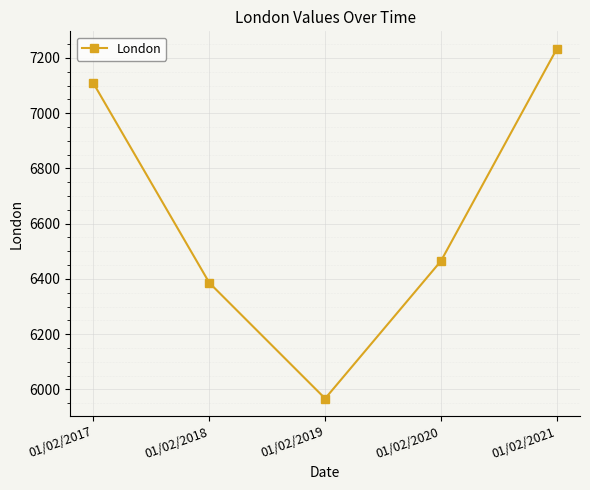

What is the change in value from 01/02/2017 to 01/02/2021?

+125